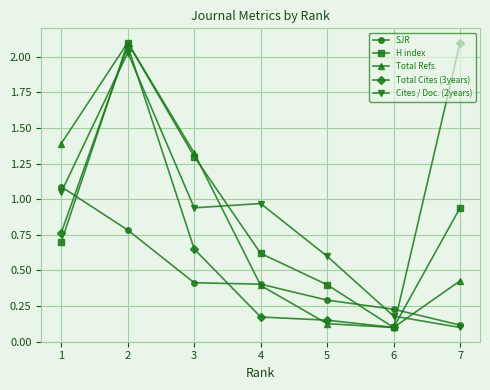

Which category has the lowest value in the Total Cites (3years) series?

6